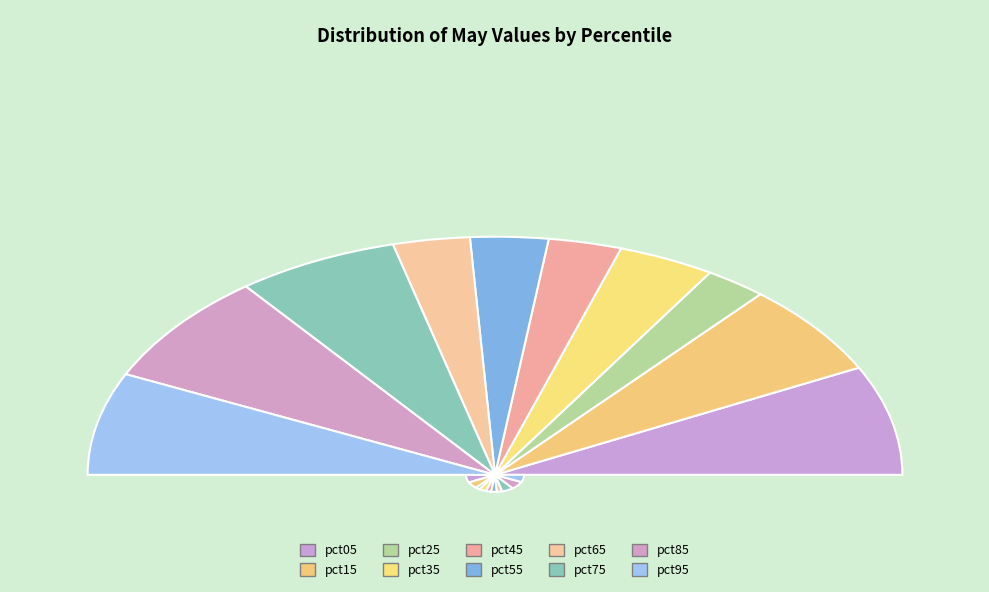

What is the change in value from pct65 to pct95?

+0.1